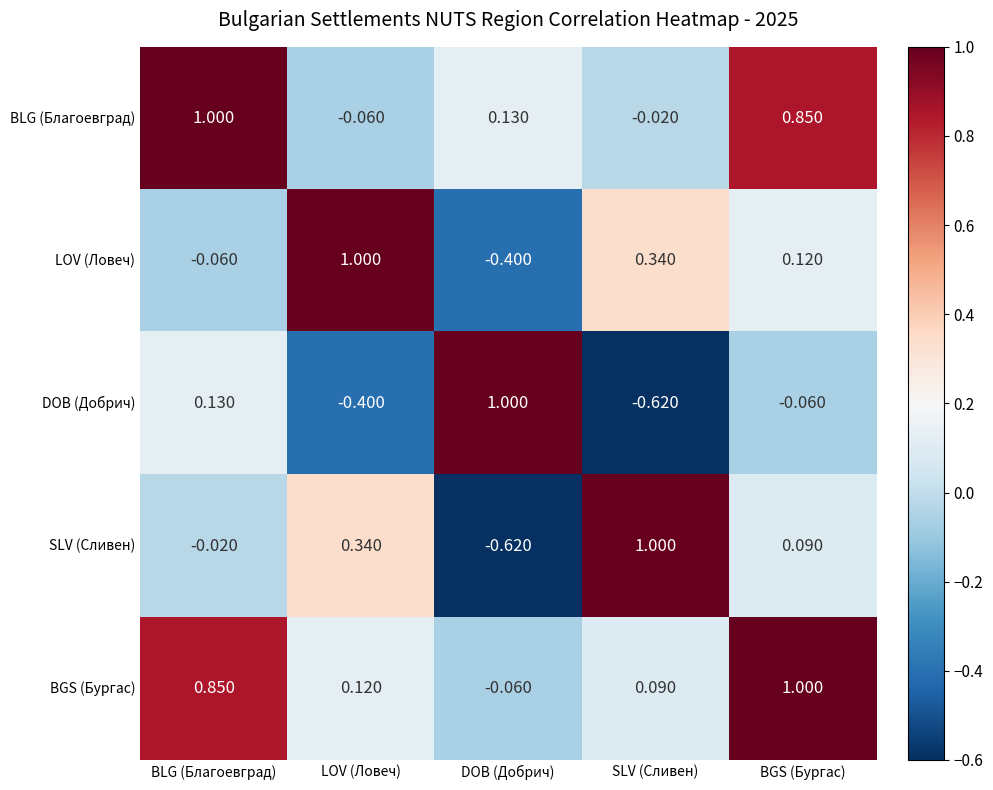

Between LOV (Ловеч) and BGS (Бургас), which series saw the biggest shift?

BLG (Благоевград)